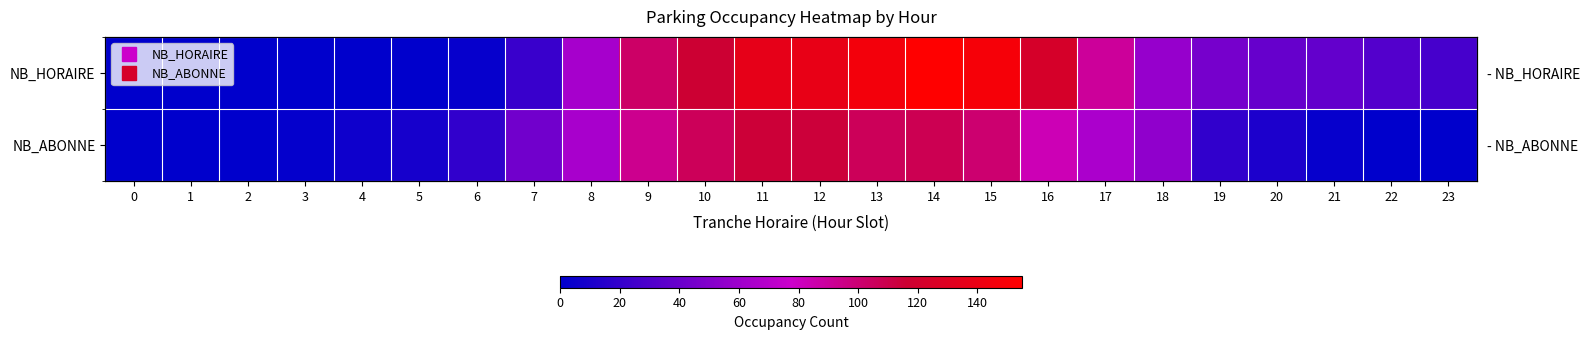

What is the total value across all series at 10?

222